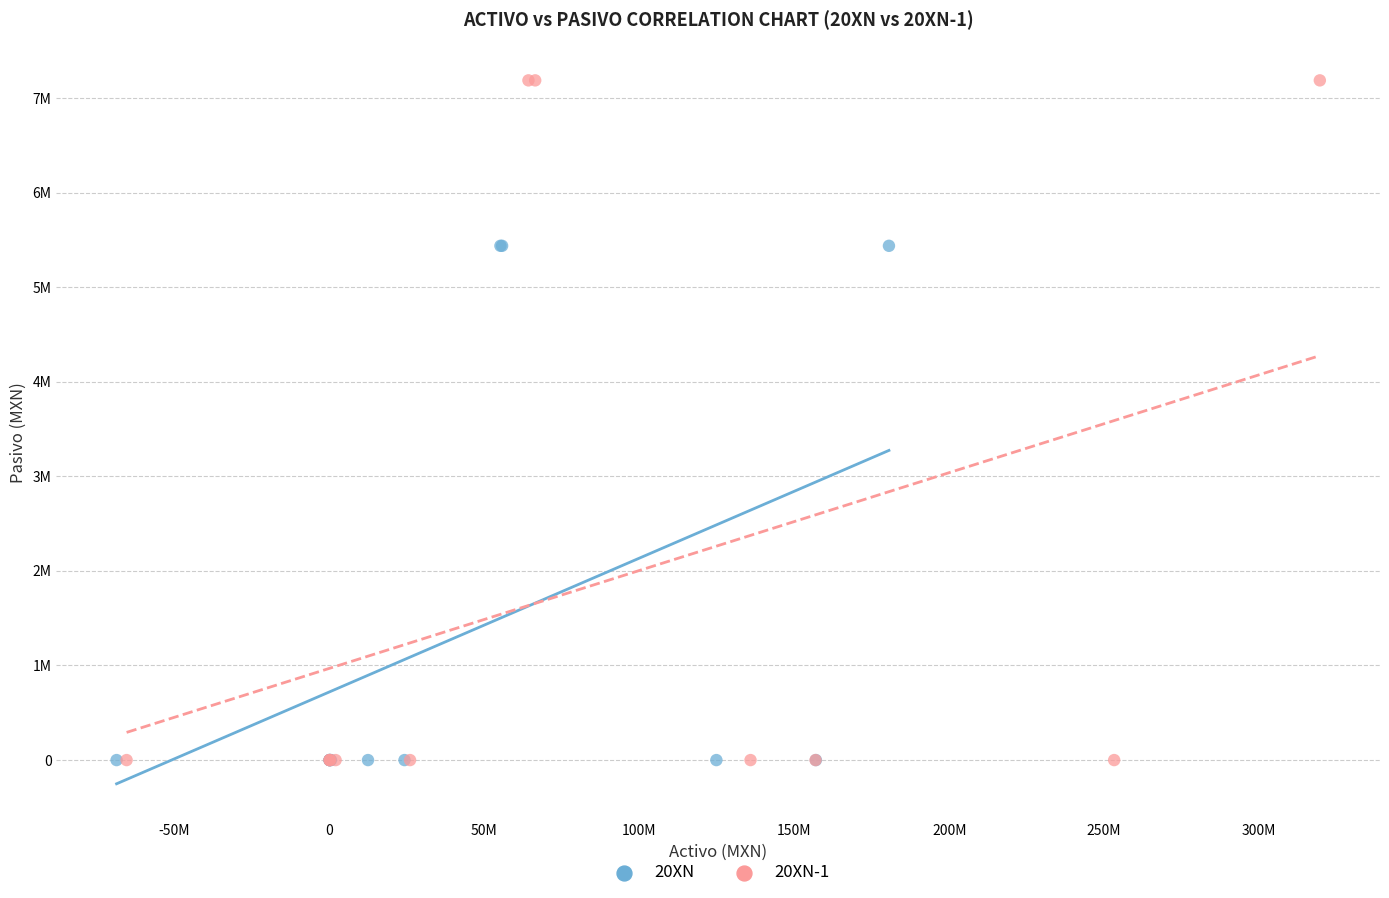

What are all the series names shown in the legend?

20XN, 20XN-1